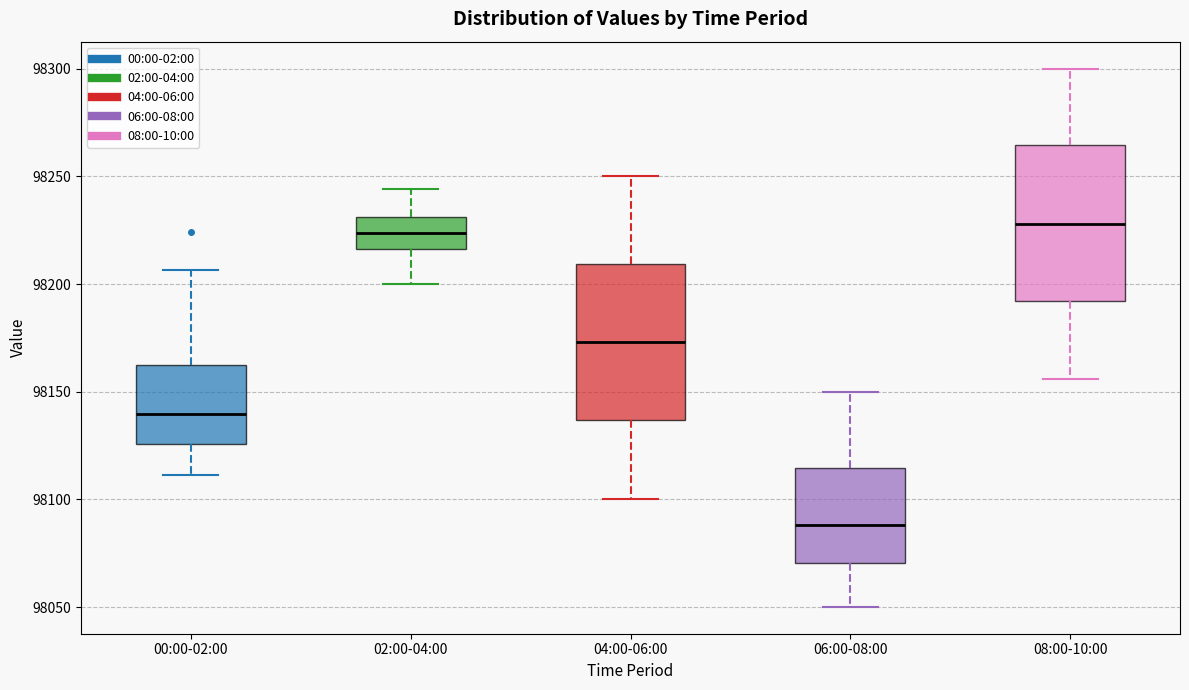

Which box's median line is the lowest?

06:00-08:00